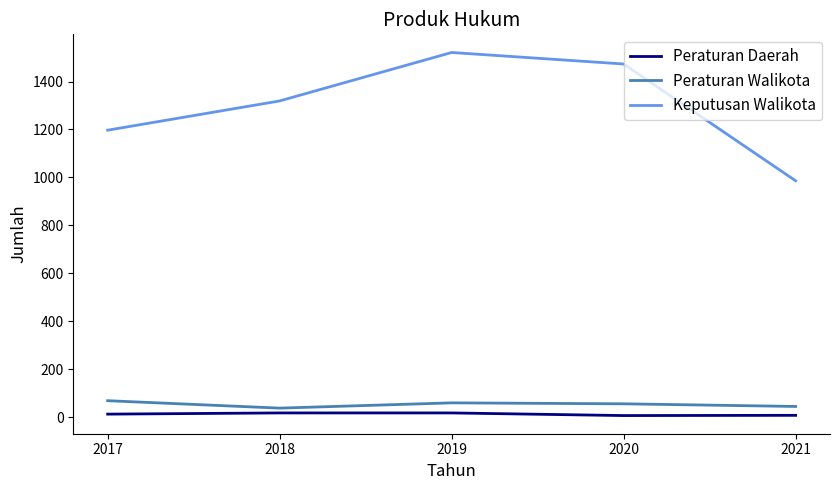

The Keputusan Walikota series shows 986 at 2021. True or false?

True